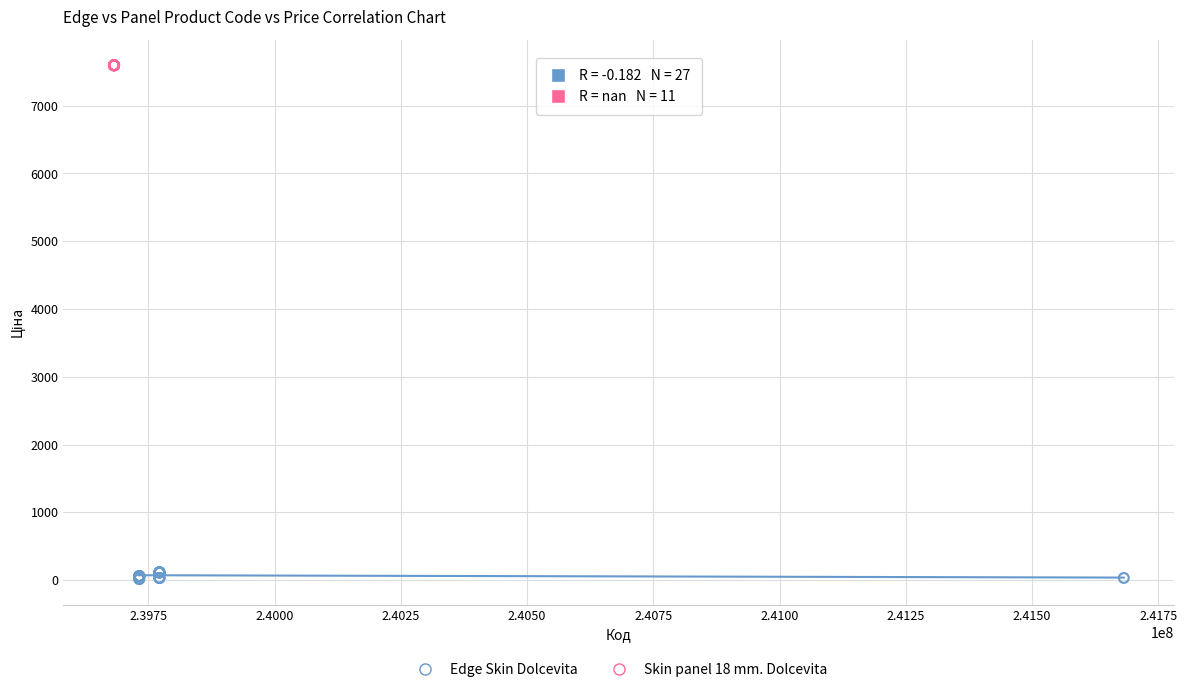

Which series contains the lowest Y value?

Edge Skin Dolcevita